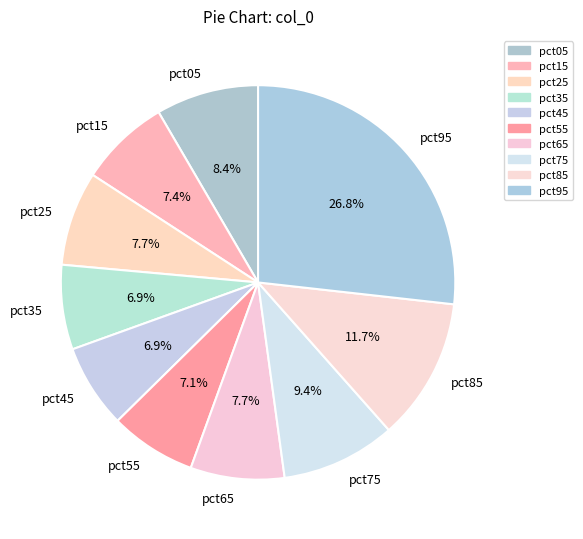

Count the number of slices in the pie.

10